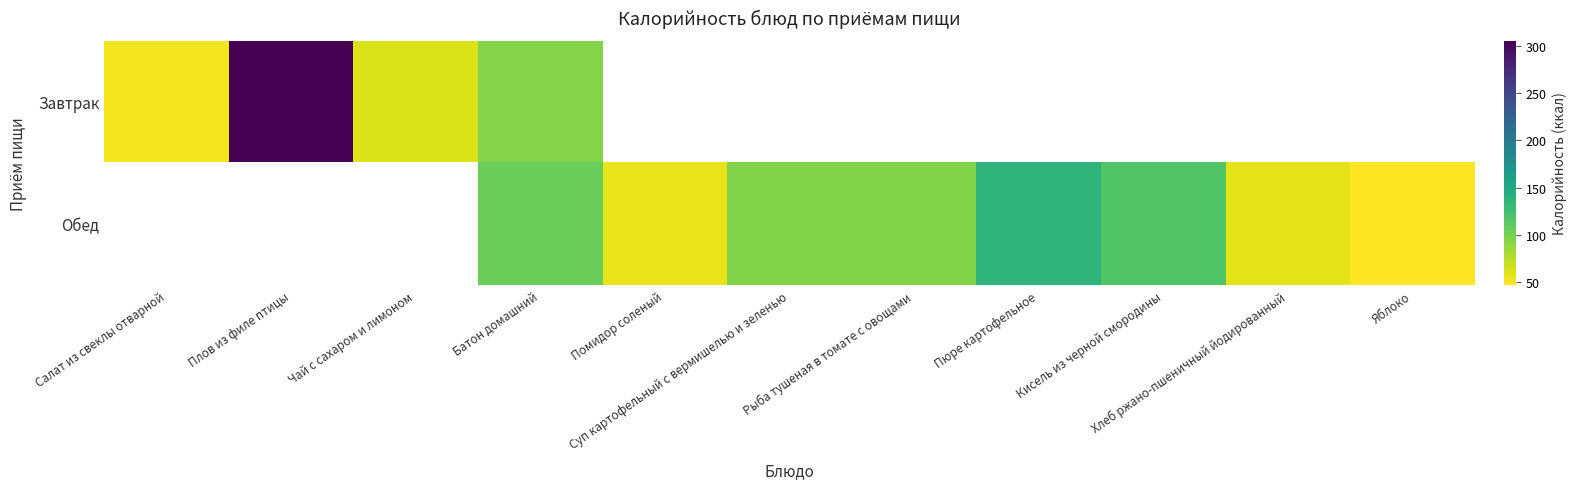

How many data points does each series have?

11